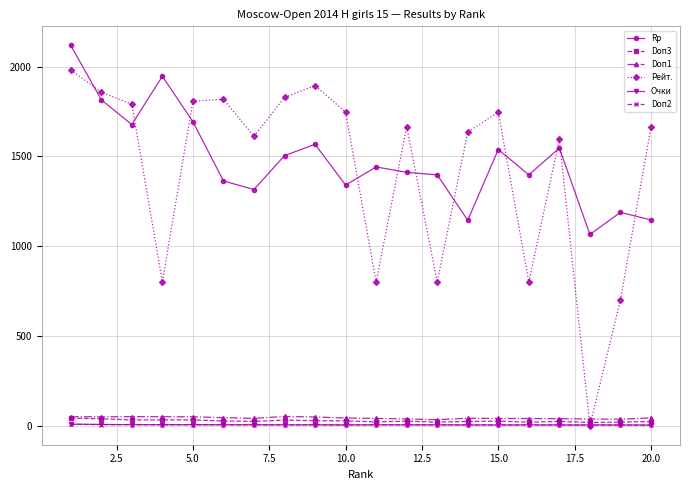

True or false: Rp and Очки intersect in this chart.

False